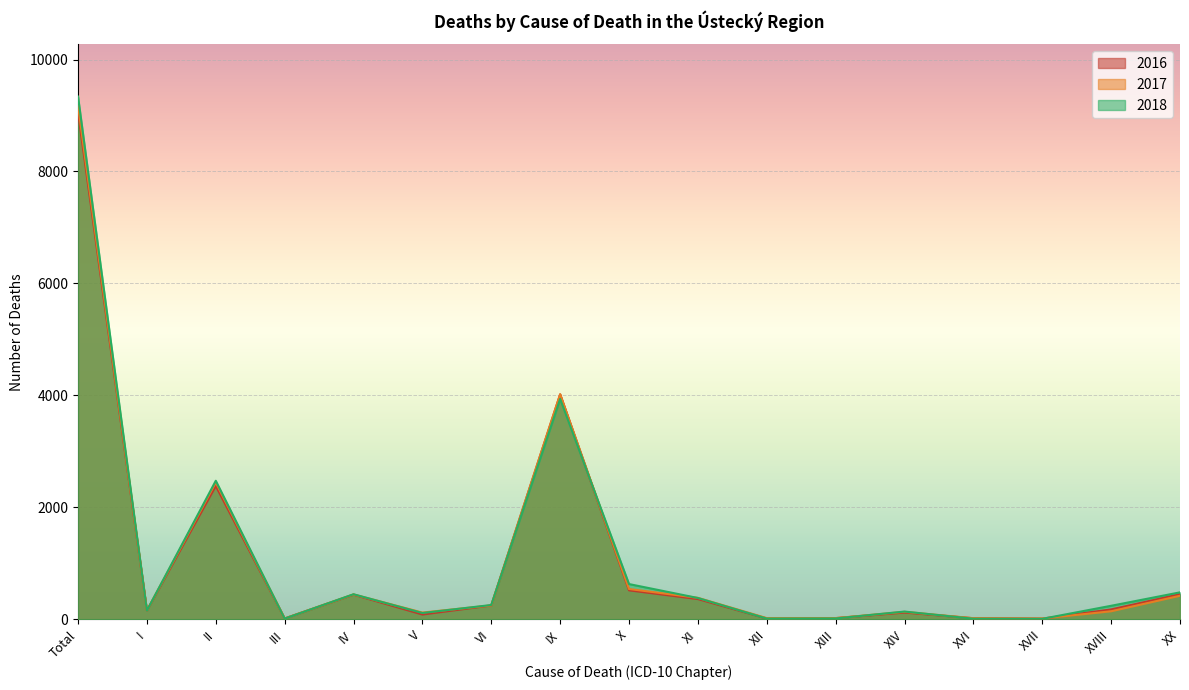

What is the value of the 2016 point at the 1st from the left?

9058